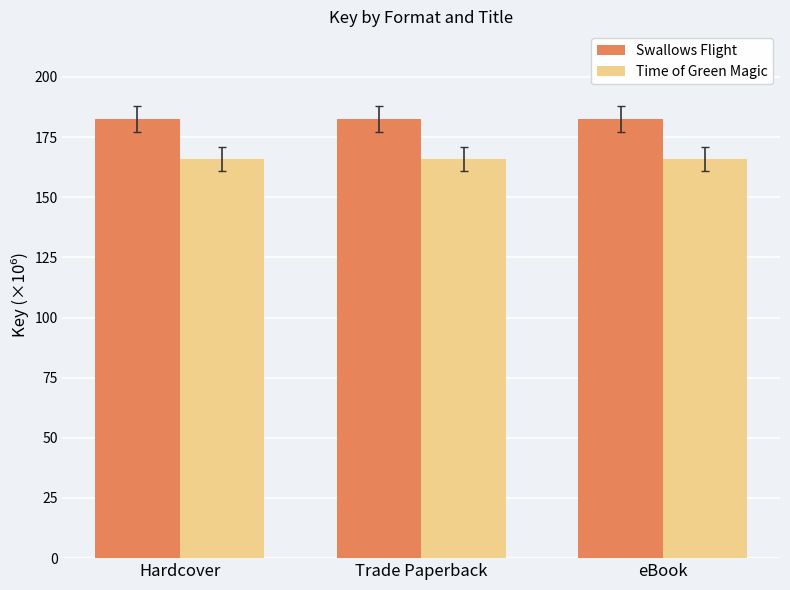

Reading left to right, list all the values displayed in this chart.

Swallows Flight: Hardcover=182.5	Trade Paperback=182.5	eBook=182.5
Time of Green Magic: Hardcover=166.0	Trade Paperback=166.0	eBook=166.0